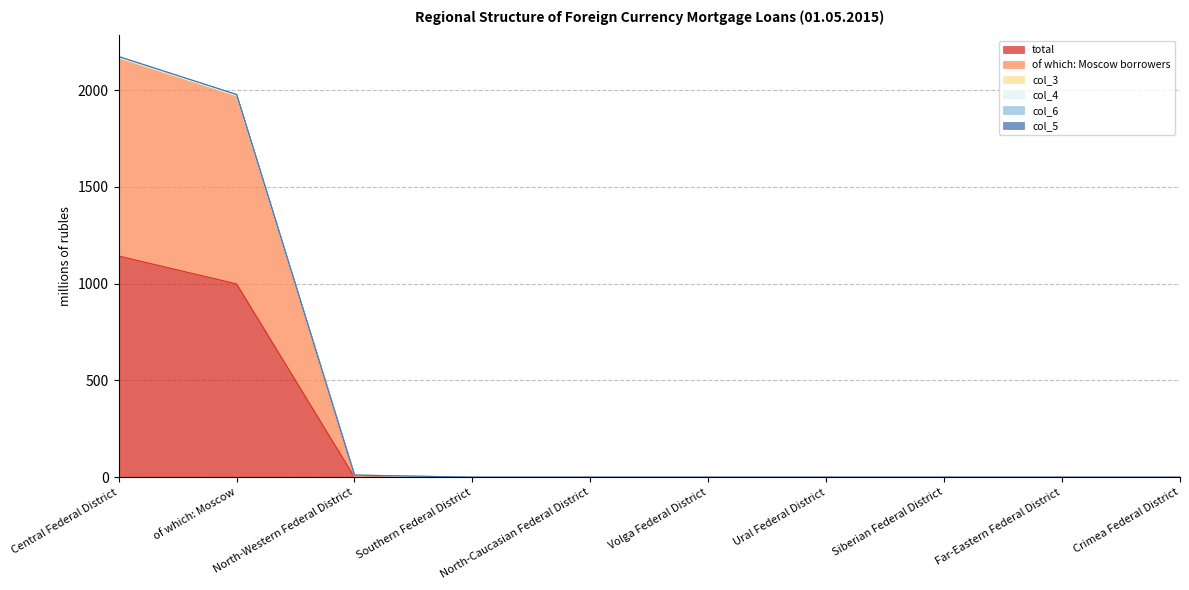

Which category has the highest value in the total series?

Central Federal District